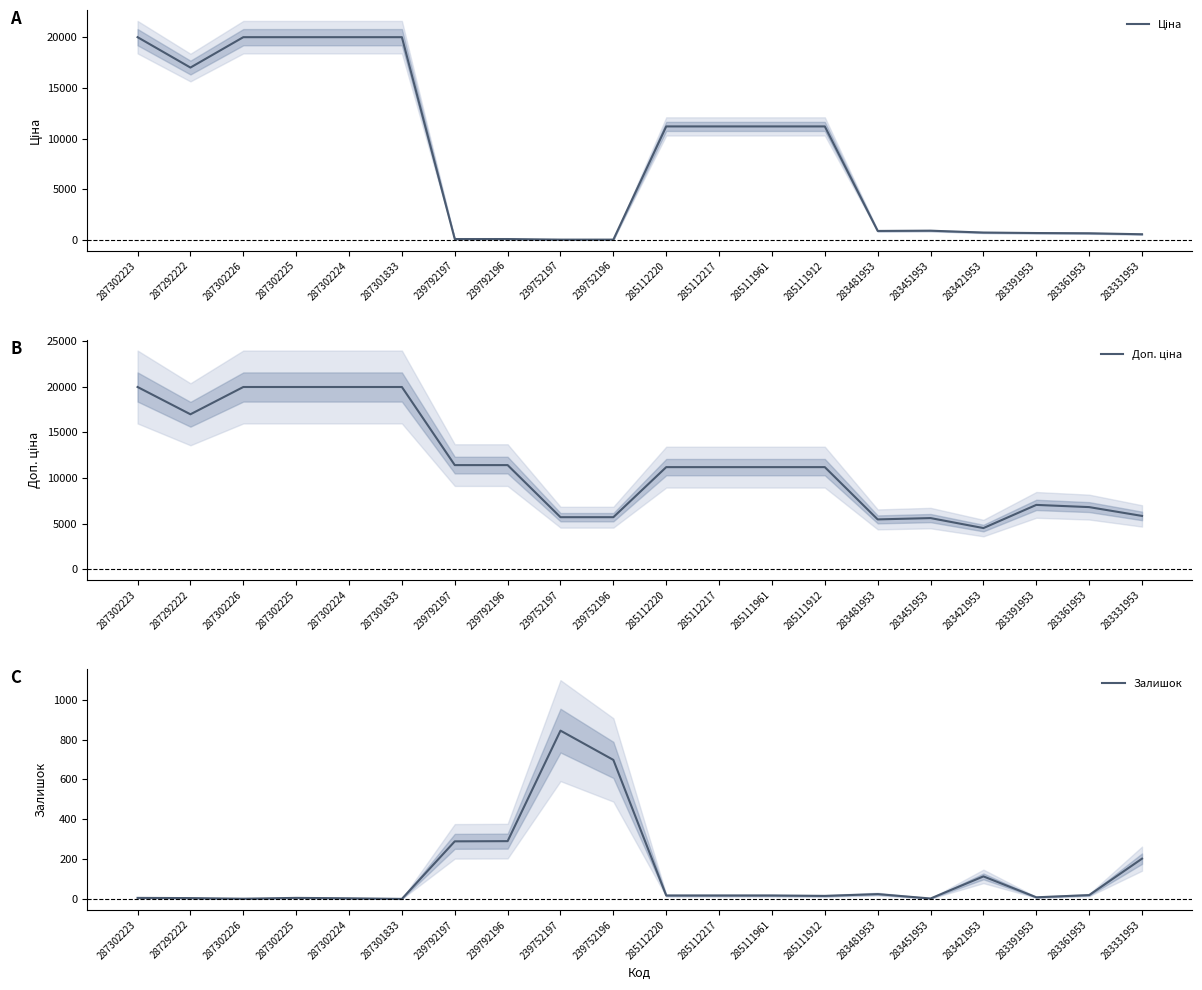

At which label does Залишок reach its minimum?

287301833